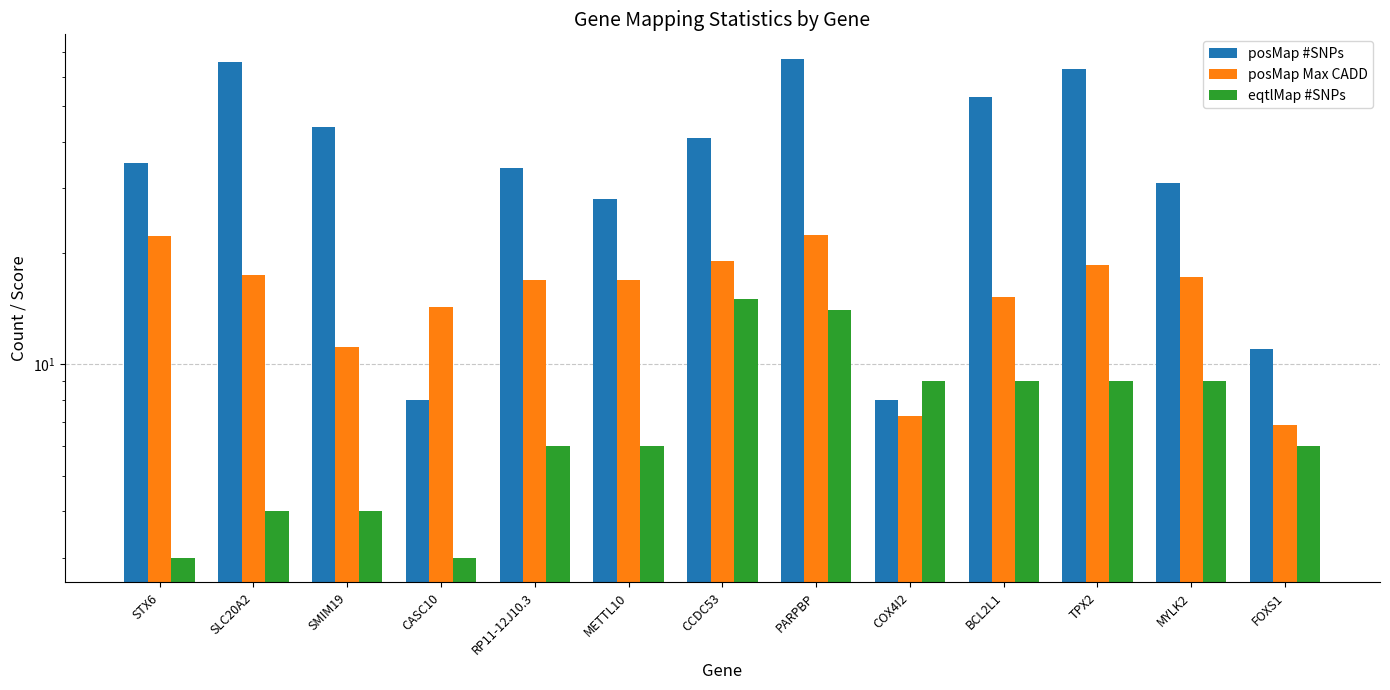

How many groups of bars are there?

13